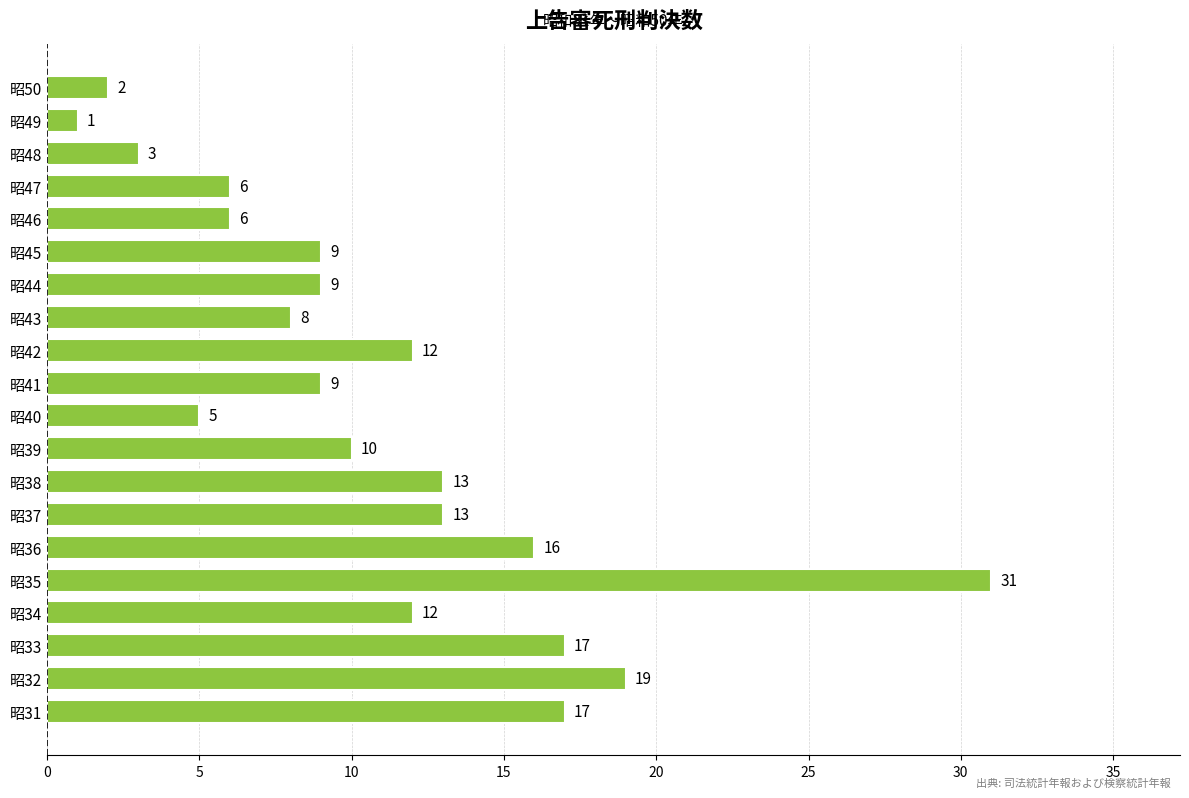

Where is the data nearest to the value 16?

昭36